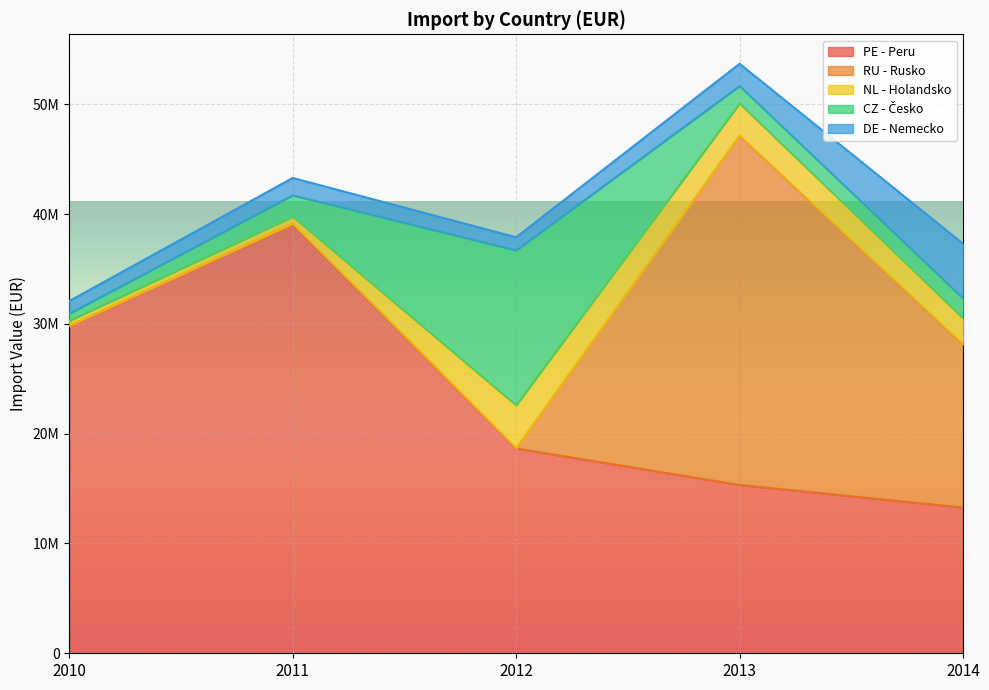

Between 2012 and 2013, which is larger?

2012